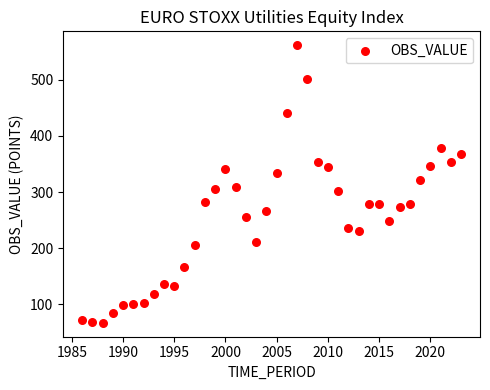

What is the range of X values (max minus min)?

37.0